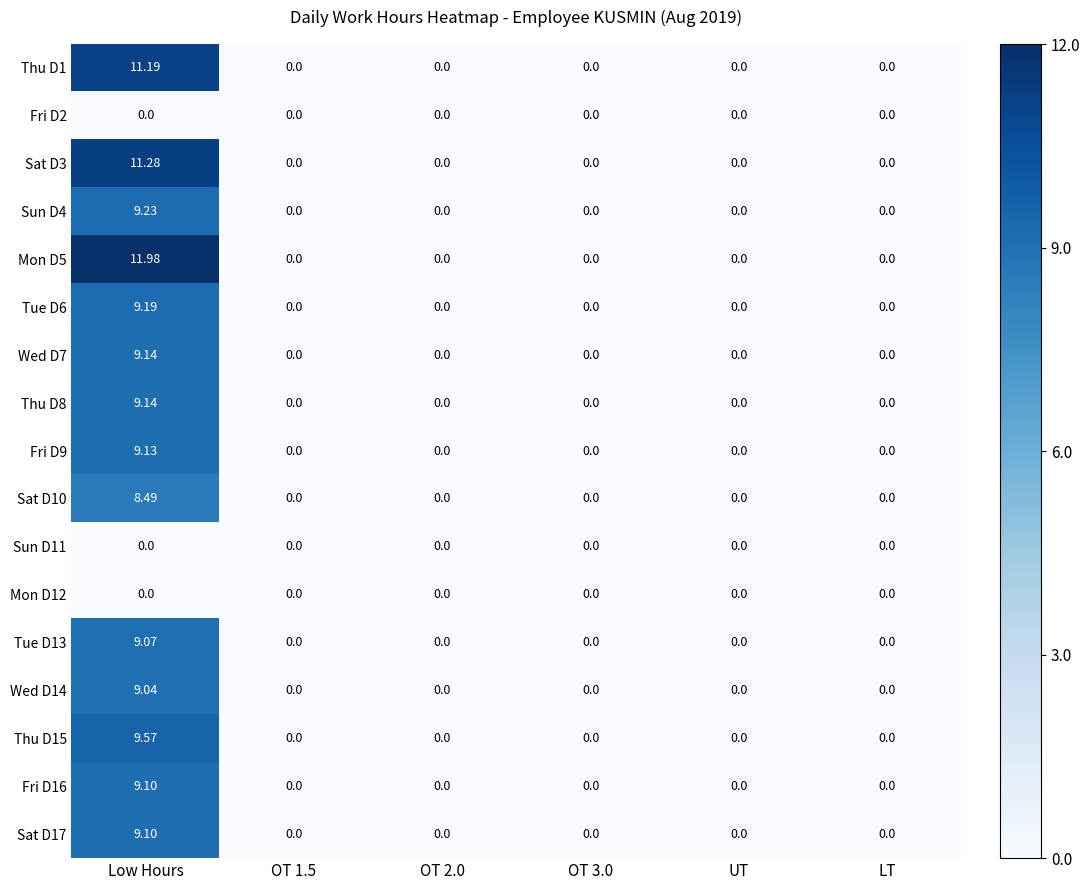

Which category has the highest value in the Thu D1 series?

Low Hours